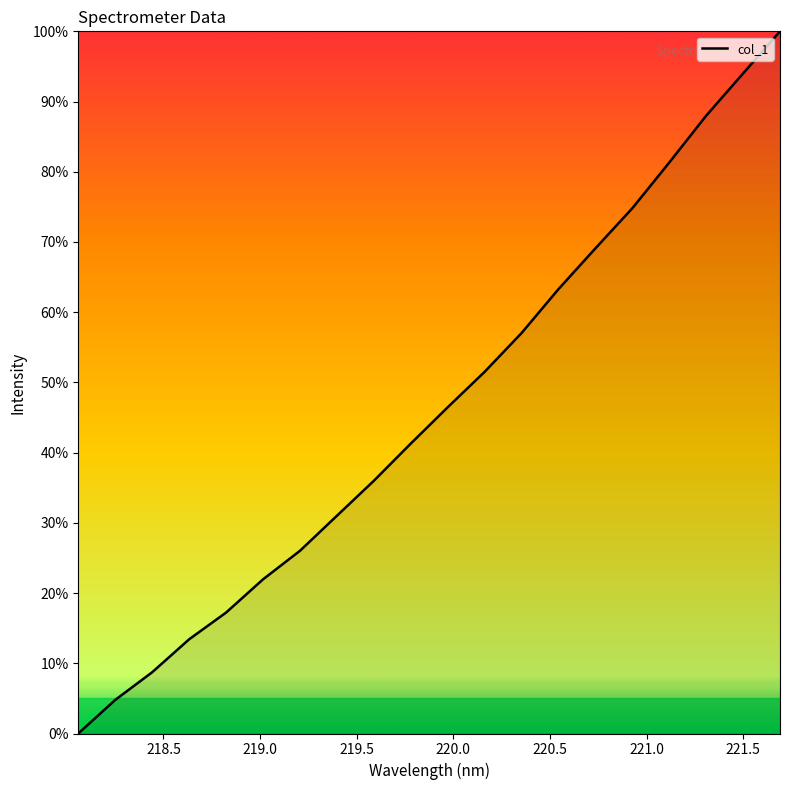

What is the greatest value displayed?

100.0